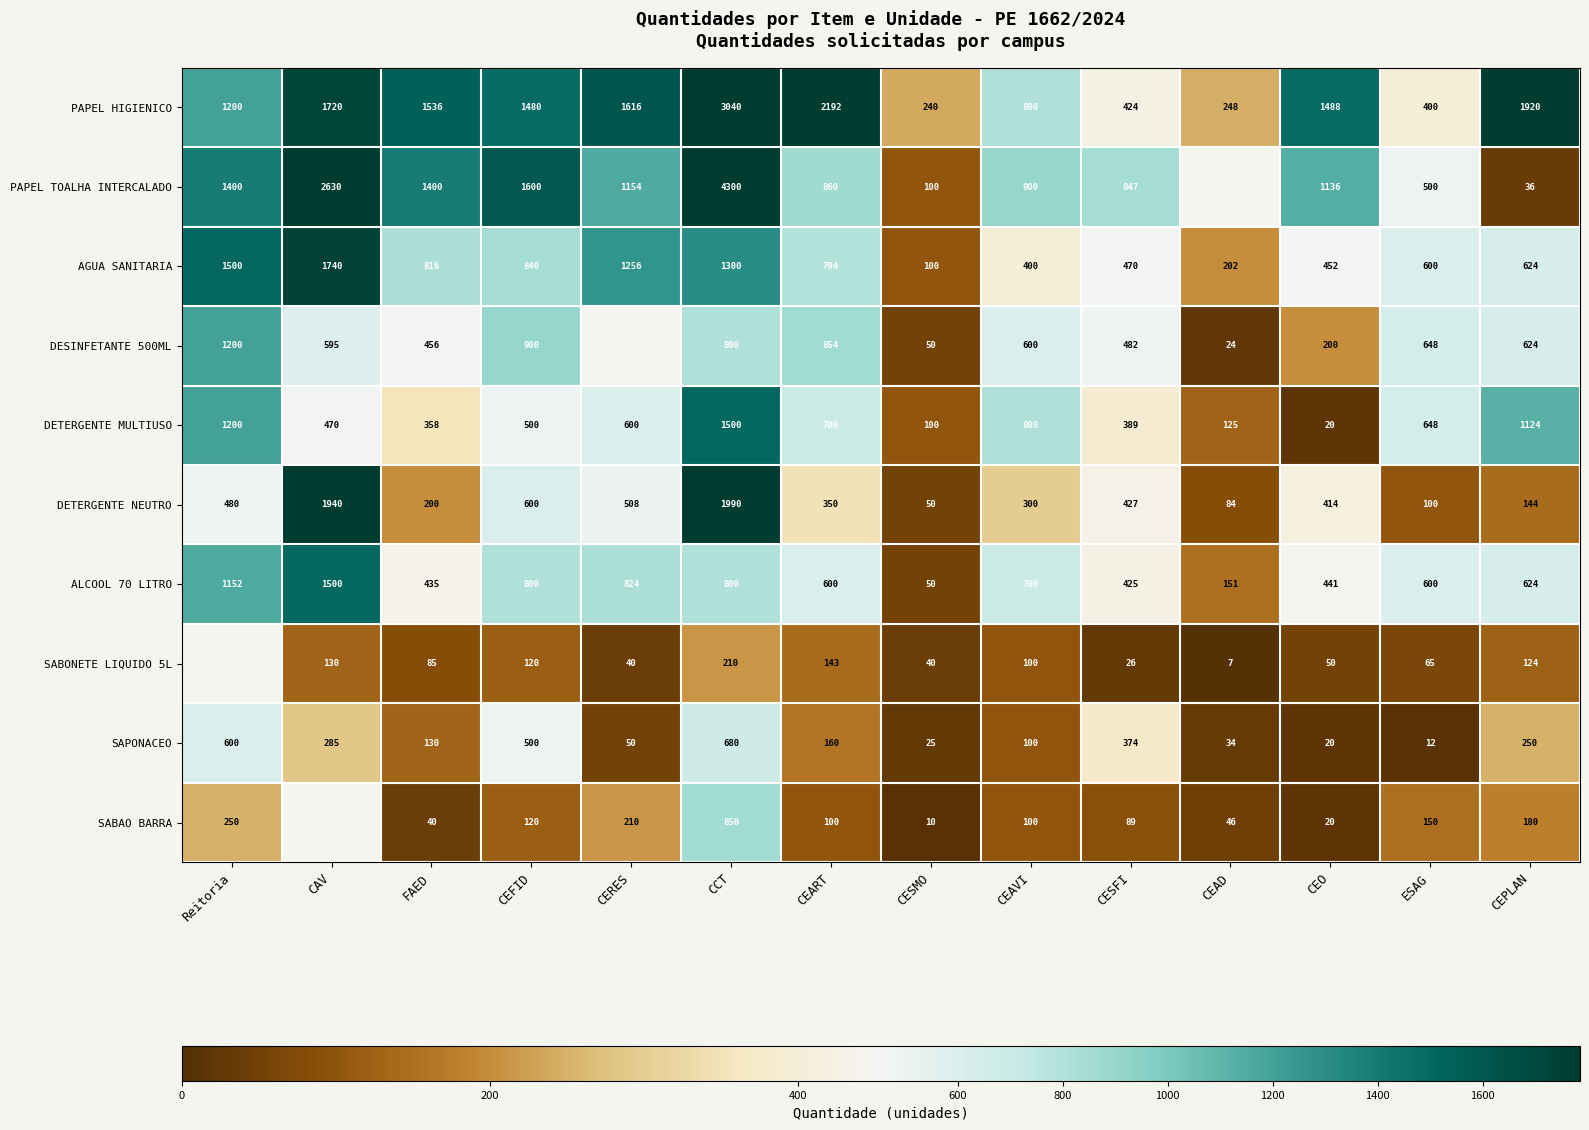

Rank the categories by SAPONACEO value from lowest to highest.

ESAG, CEO, CESMO, CEAD, CERES, CEAVI, FAED, CEART, CEPLAN, CAV, CESFI, CEFID, Reitoria, CCT